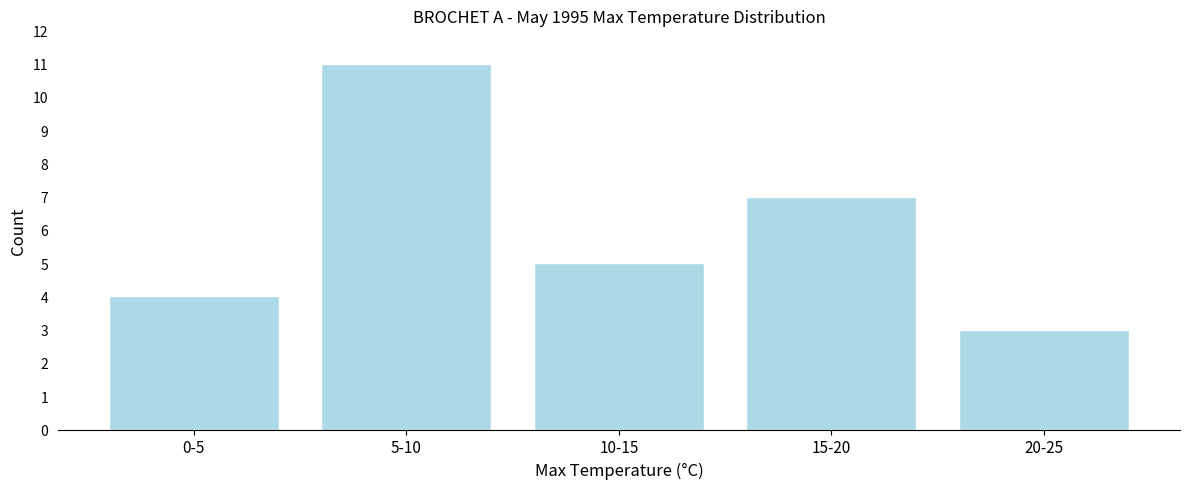

Reading left to right, what are all the values shown in this chart?

0-5=4	5-10=11	10-15=5	15-20=7	20-25=3